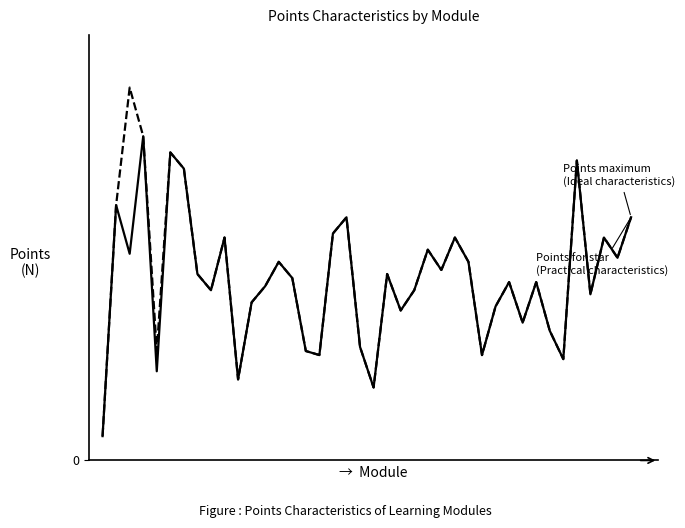

Does the chart display data point markers on the line(s)?

No